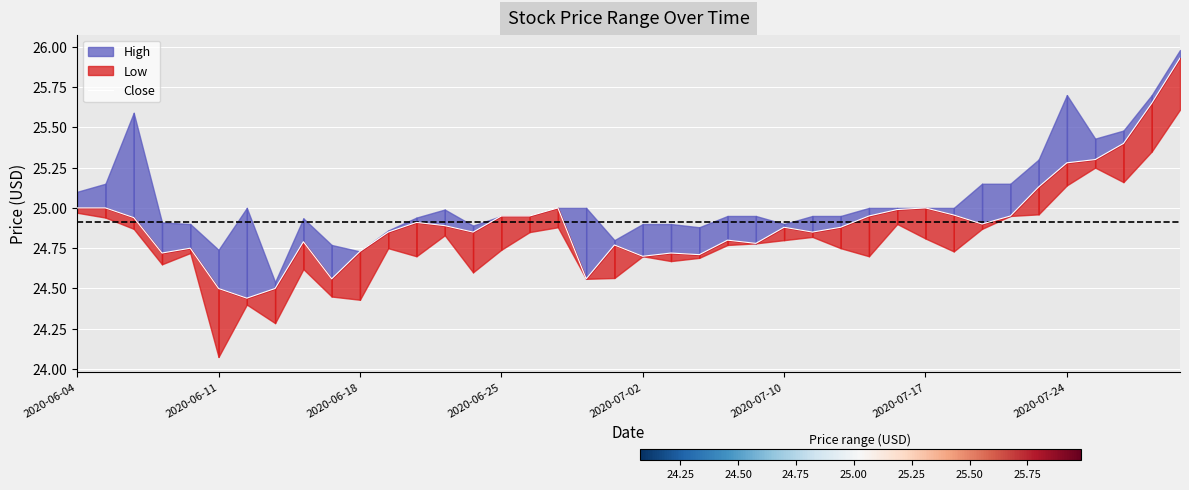

What is the ratio of the value at 29 to the value at 19?

1.0